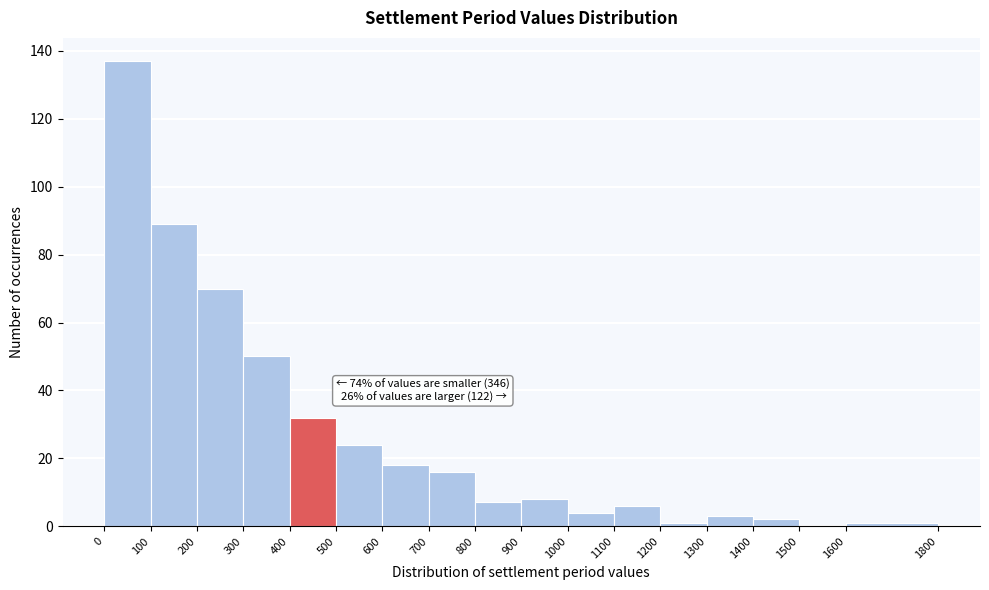

Which range on the x-axis has the tallest bar?

0 to 100